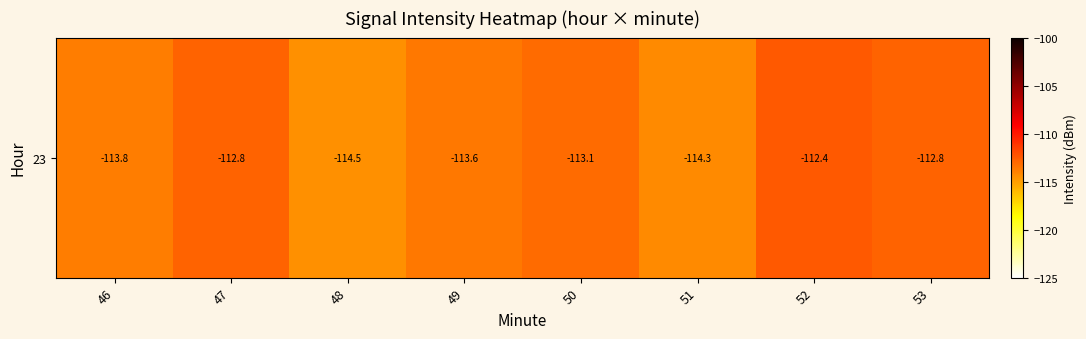

Reading left to right, extract all data points from this chart.

46=-113.8	47=-112.8	48=-114.5	49=-113.6	50=-113.1	51=-114.3	52=-112.4	53=-112.8